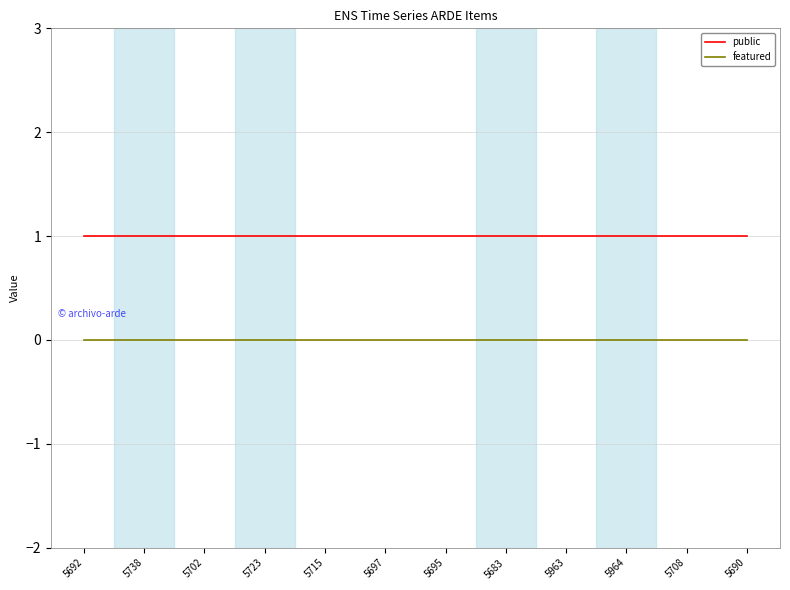

Does the chart have visible grid lines?

Yes